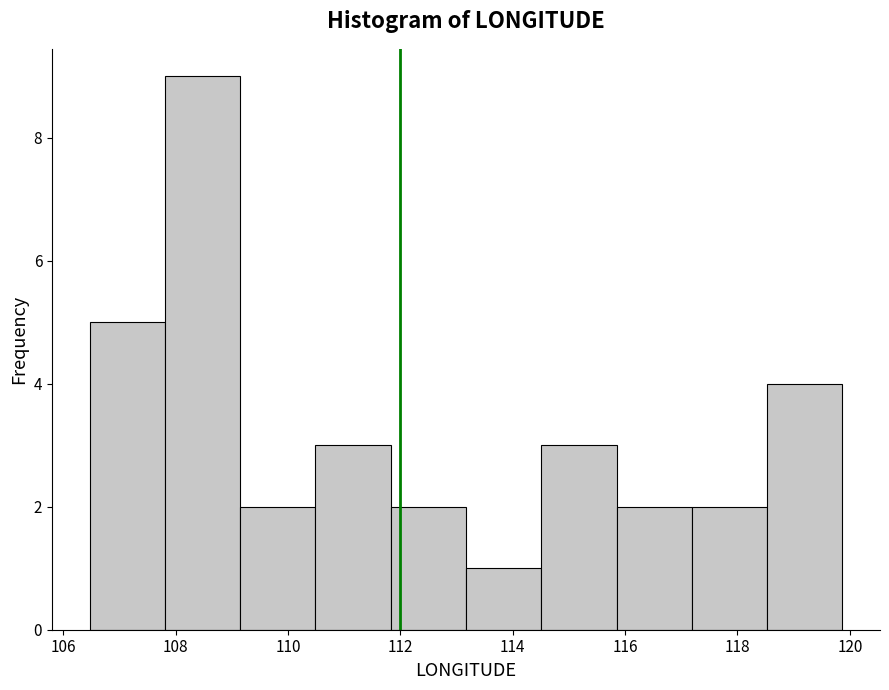

What is the height of the bar covering 114.6 to 115.8 on the x-axis? Neither the bar edges nor the heights are printed on the chart, so give them approximately, as read against the axes.

3